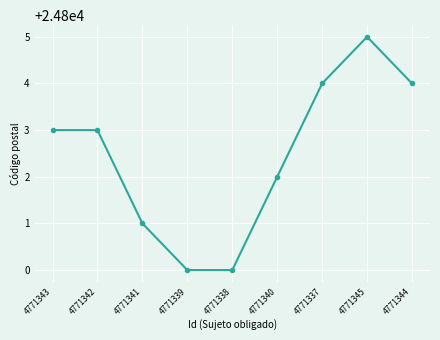

True or false: the data has more than 2 interior local peaks.

False